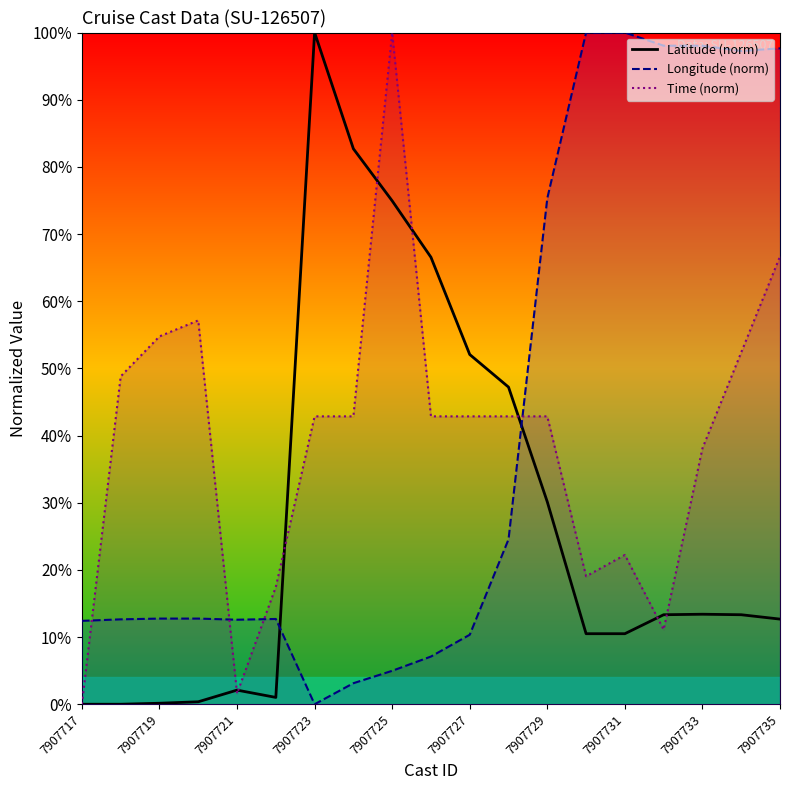

What is the difference between the maximum and minimum values in the Longitude (norm) series?

100.0